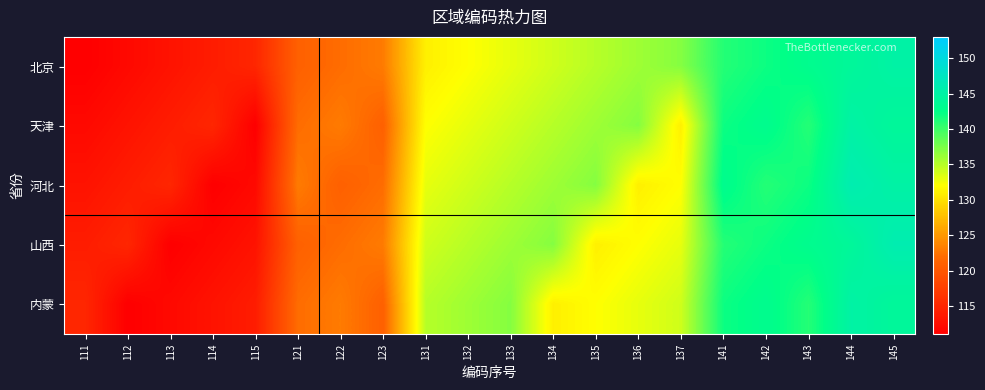

What is the spread (max minus min) of values at 113?

4